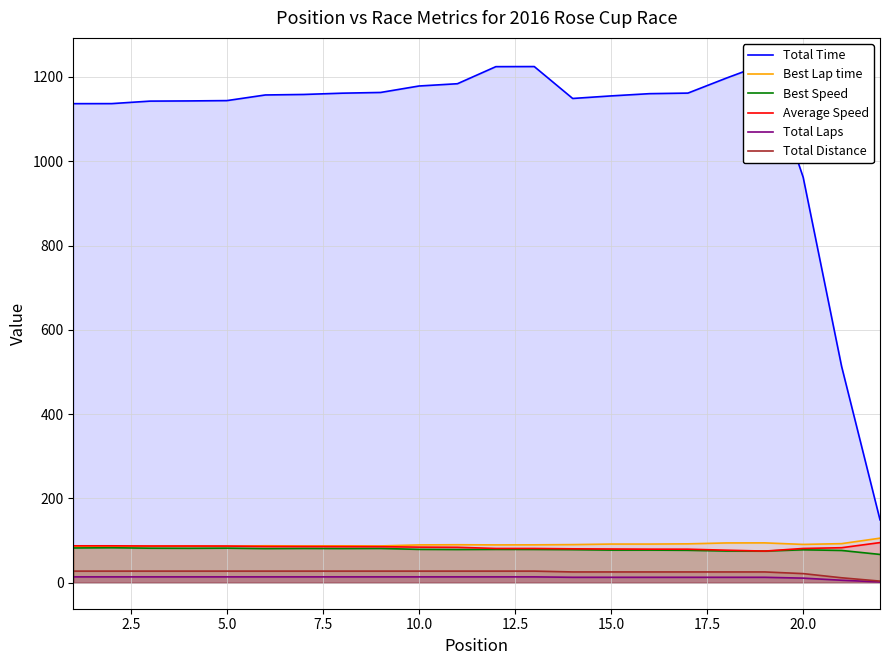

Rank the series by their maximum value, from lowest to highest.

Total Laps, Total Distance, Best Speed, Average Speed, Best Lap time, Total Time